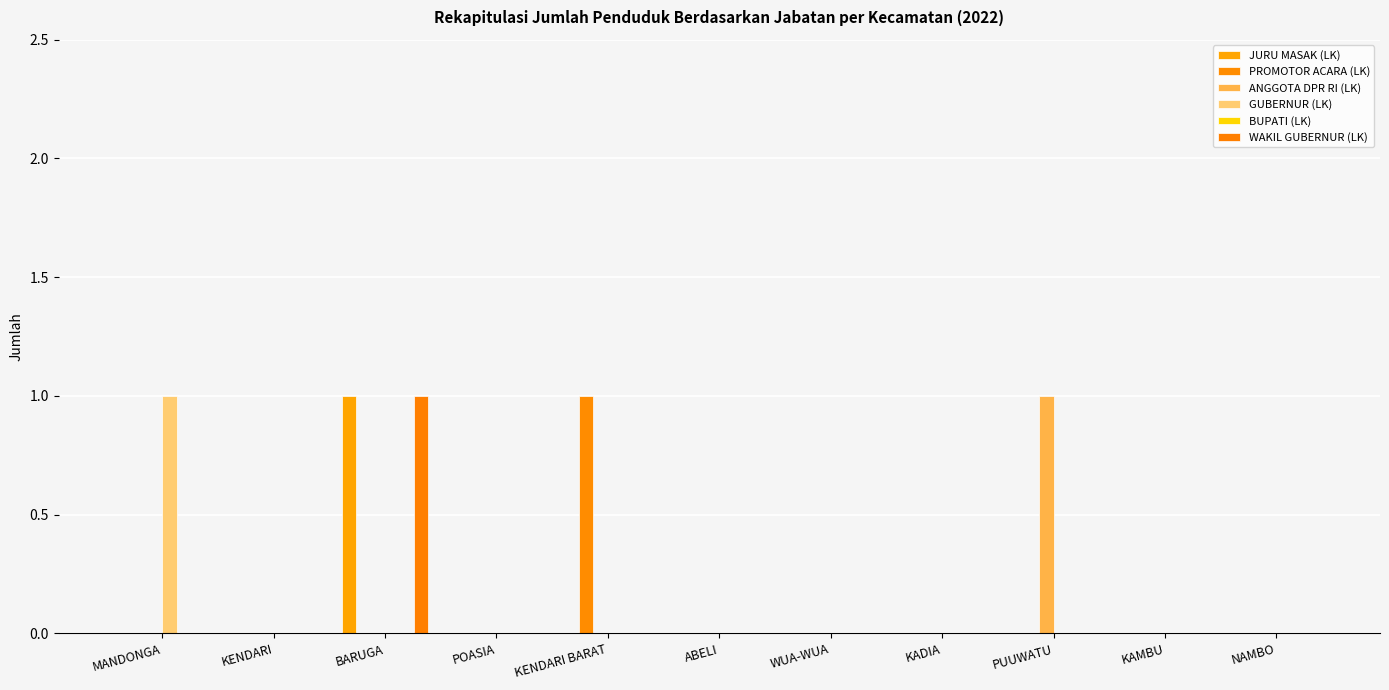

What is the value of the JURU MASAK (LK) bar at the 3rd from the left?

1